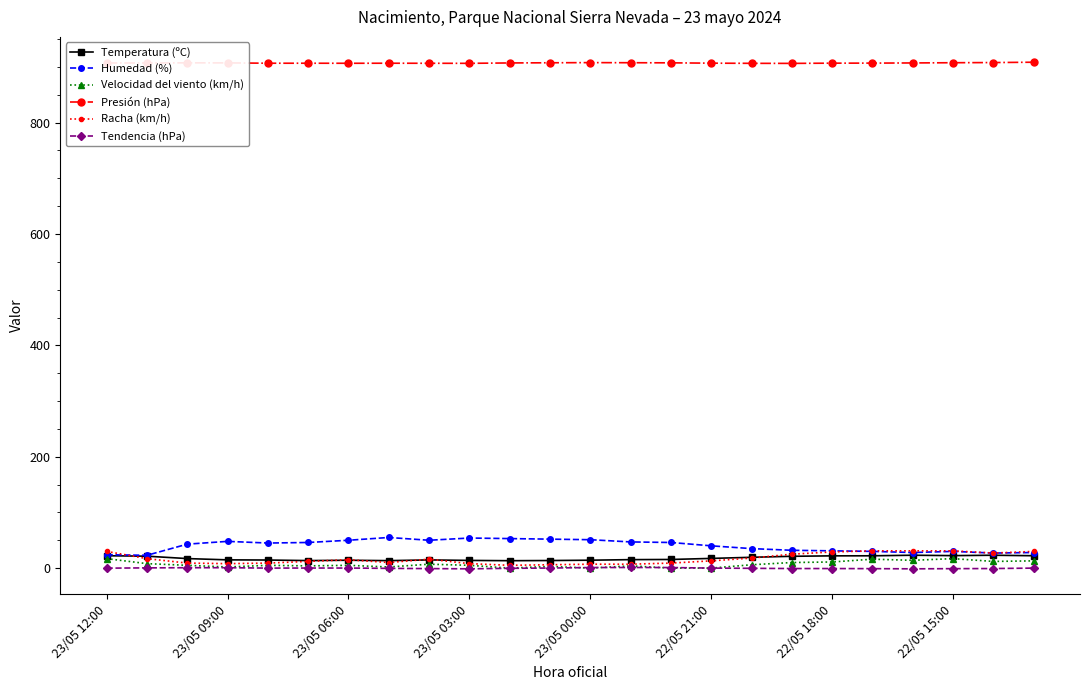

What is the highest value of the Humedad (%) series?

55.0